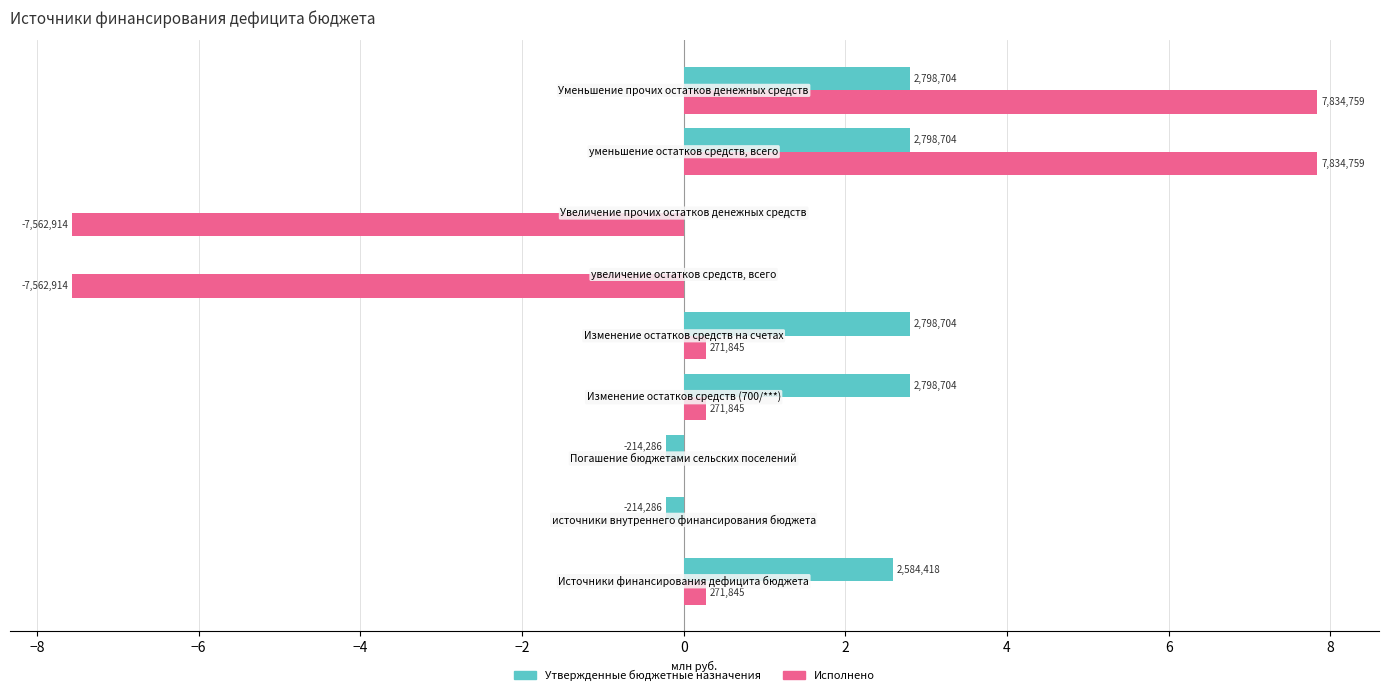

What are all the series names shown in the legend?

Утвержденные бюджетные назначения, Исполнено